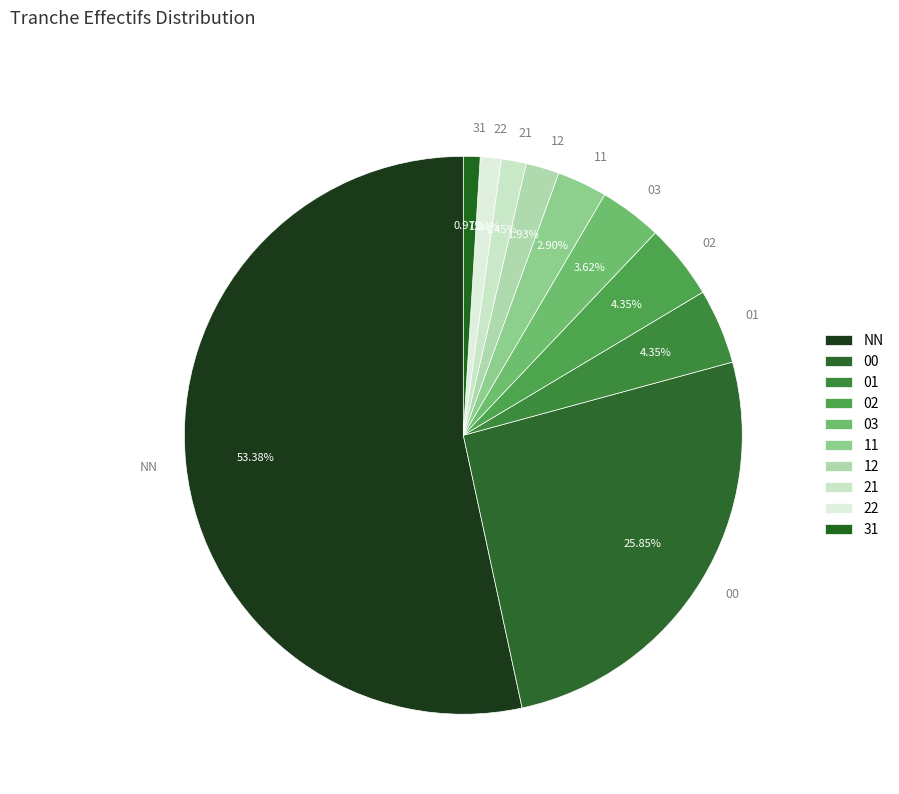

Is it true that 02 is 4% of the pie?

True